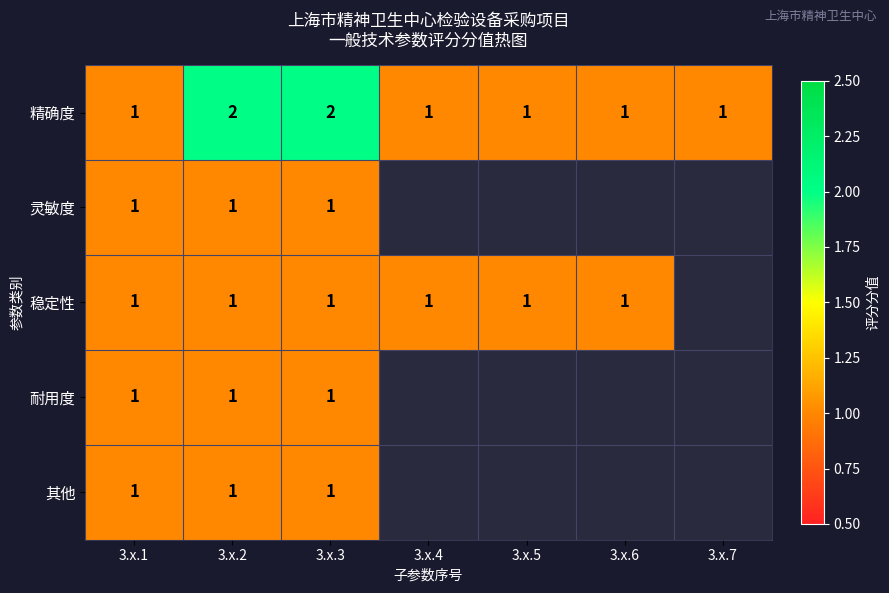

True or false: 稳定性 has a value of 1 at 3.x.4.

True